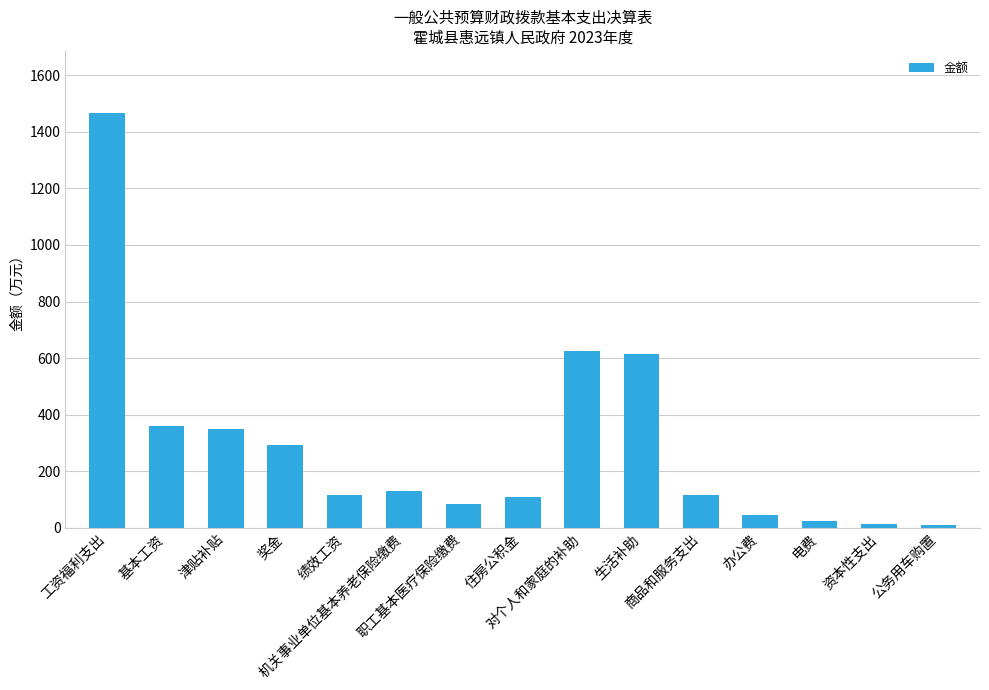

What is the difference between the maximum and minimum values?

1454.5